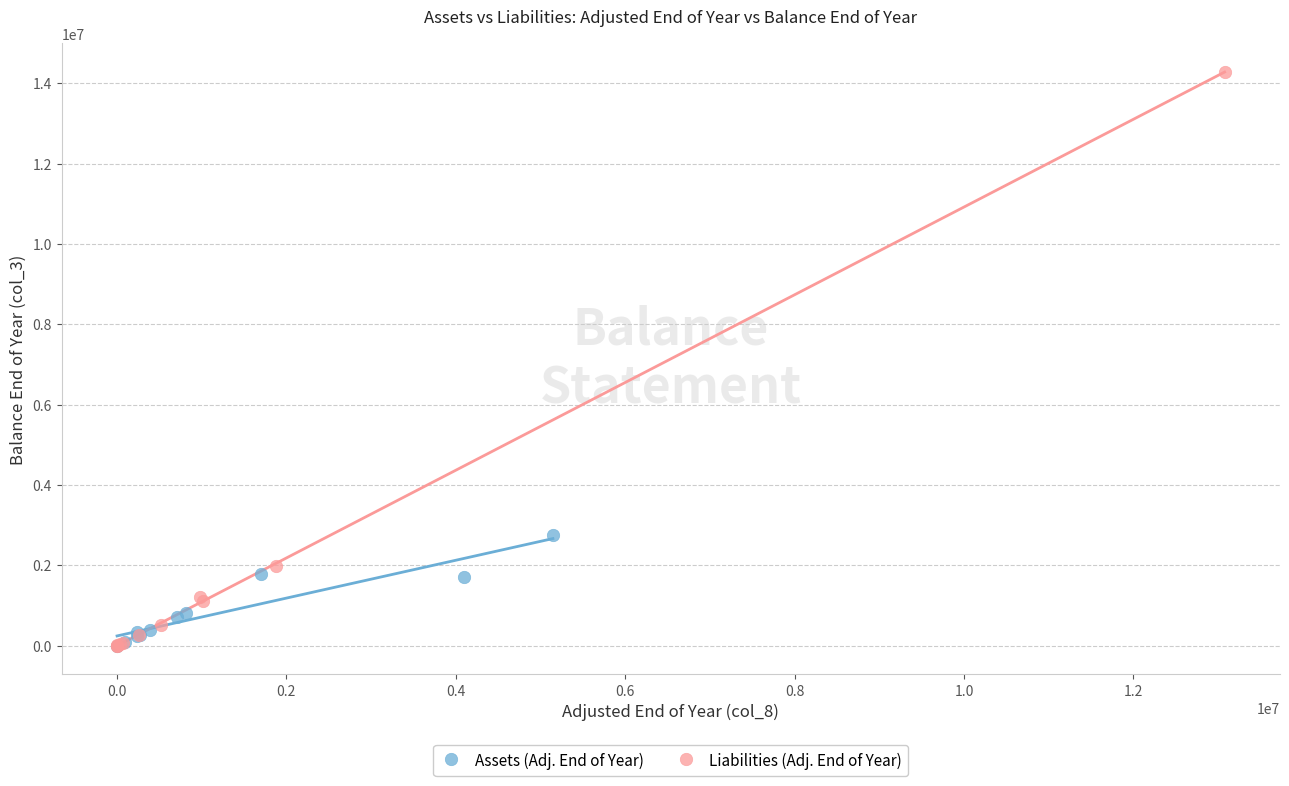

Which series reaches the maximum Y coordinate?

Liabilities (Adj. End of Year)